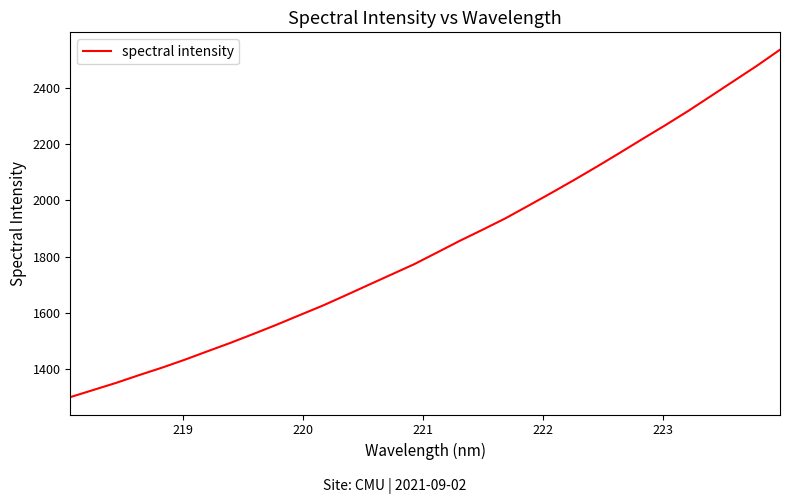

What is the maximum value shown in the chart?

2534.8